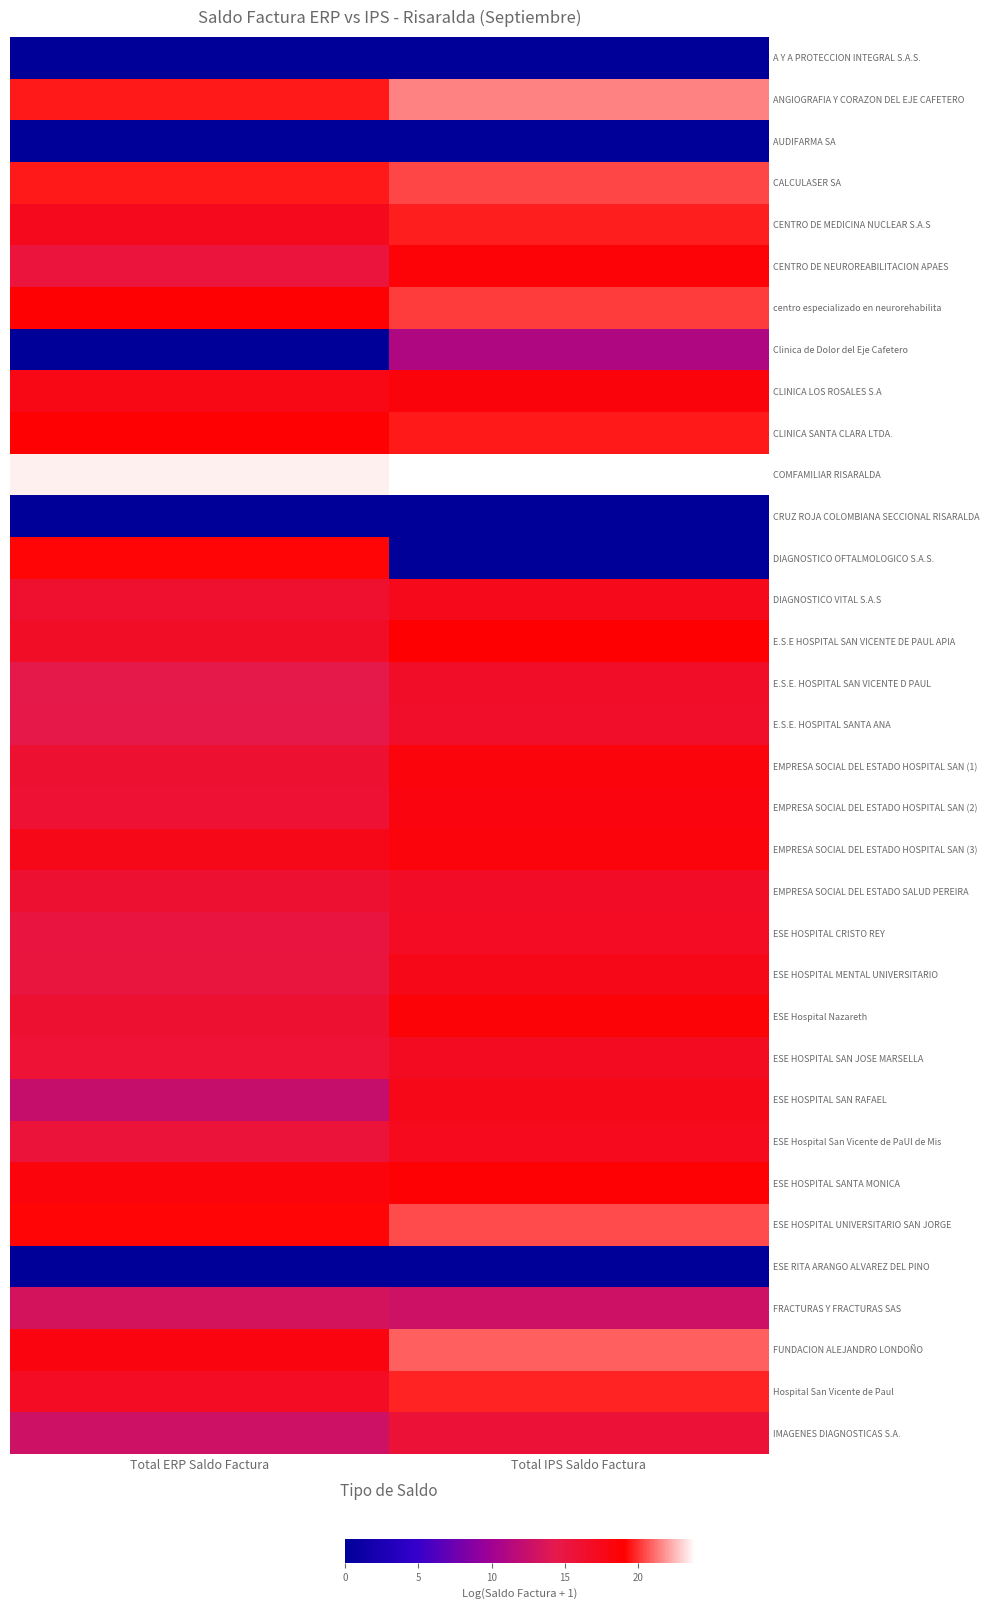

What is the total value across all series at Total ERP Saldo Factura?

485.9